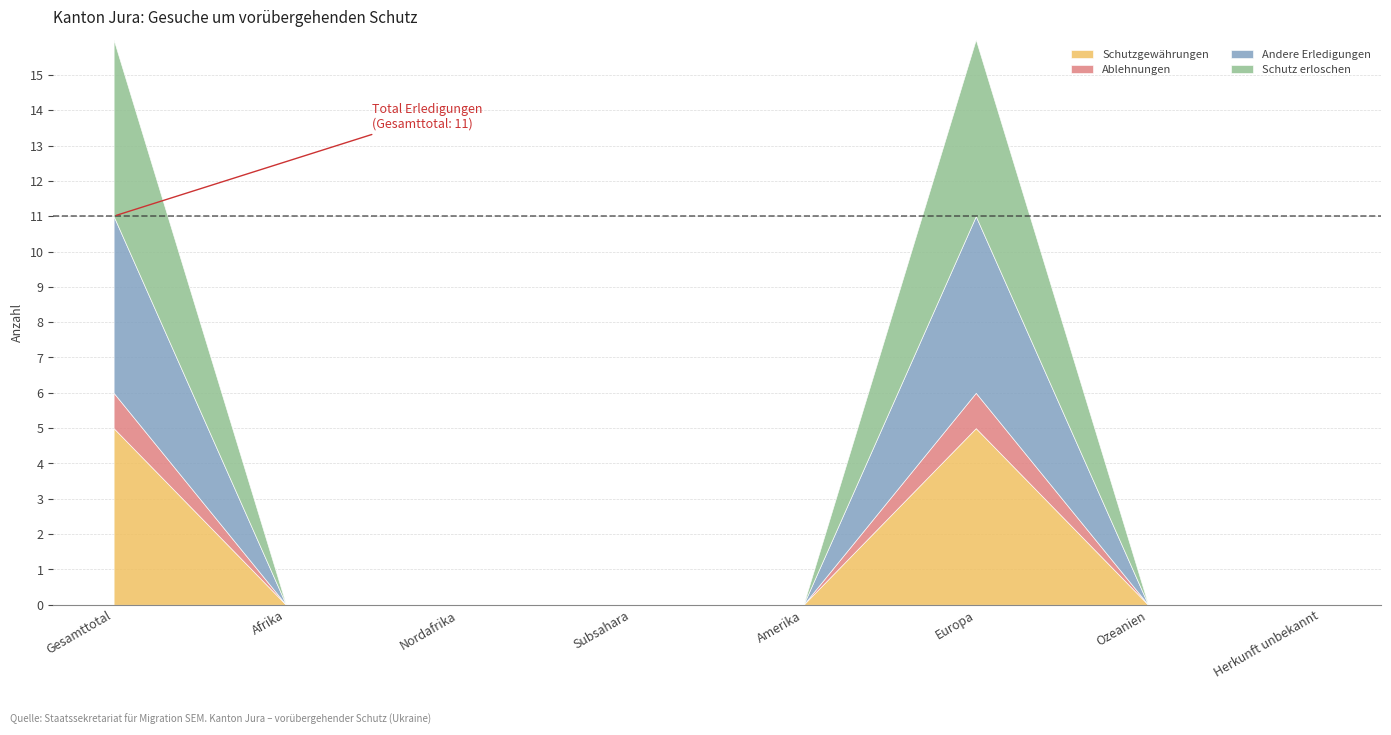

Reading left to right, what are all the values shown in this chart?

Schutzgewährungen: Gesamttotal=5	Afrika=0	Nordafrika=0	Subsahara=0	Amerika=0	Europa=5	Ozeanien=0	Herkunft unbekannt=0
Ablehnungen: Gesamttotal=1	Afrika=0	Nordafrika=0	Subsahara=0	Amerika=0	Europa=1	Ozeanien=0	Herkunft unbekannt=0
Andere Erledigungen: Gesamttotal=5	Afrika=0	Nordafrika=0	Subsahara=0	Amerika=0	Europa=5	Ozeanien=0	Herkunft unbekannt=0
Schutz erloschen: Gesamttotal=5	Afrika=0	Nordafrika=0	Subsahara=0	Amerika=0	Europa=5	Ozeanien=0	Herkunft unbekannt=0